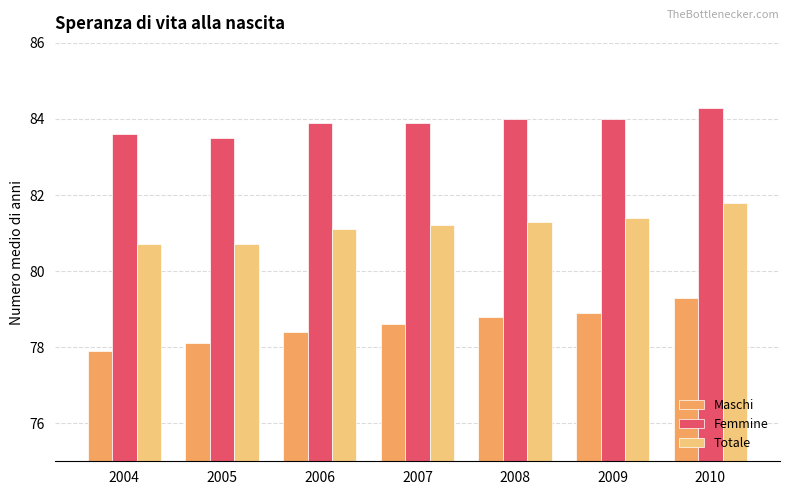

Reading left to right, extract all data points from this chart.

Maschi: 2004=77.9	2005=78.1	2006=78.4	2007=78.6	2008=78.8	2009=78.9	2010=79.3
Femmine: 2004=83.6	2005=83.5	2006=83.9	2007=83.9	2008=84.0	2009=84.0	2010=84.3
Totale: 2004=80.7	2005=80.7	2006=81.1	2007=81.2	2008=81.3	2009=81.4	2010=81.8